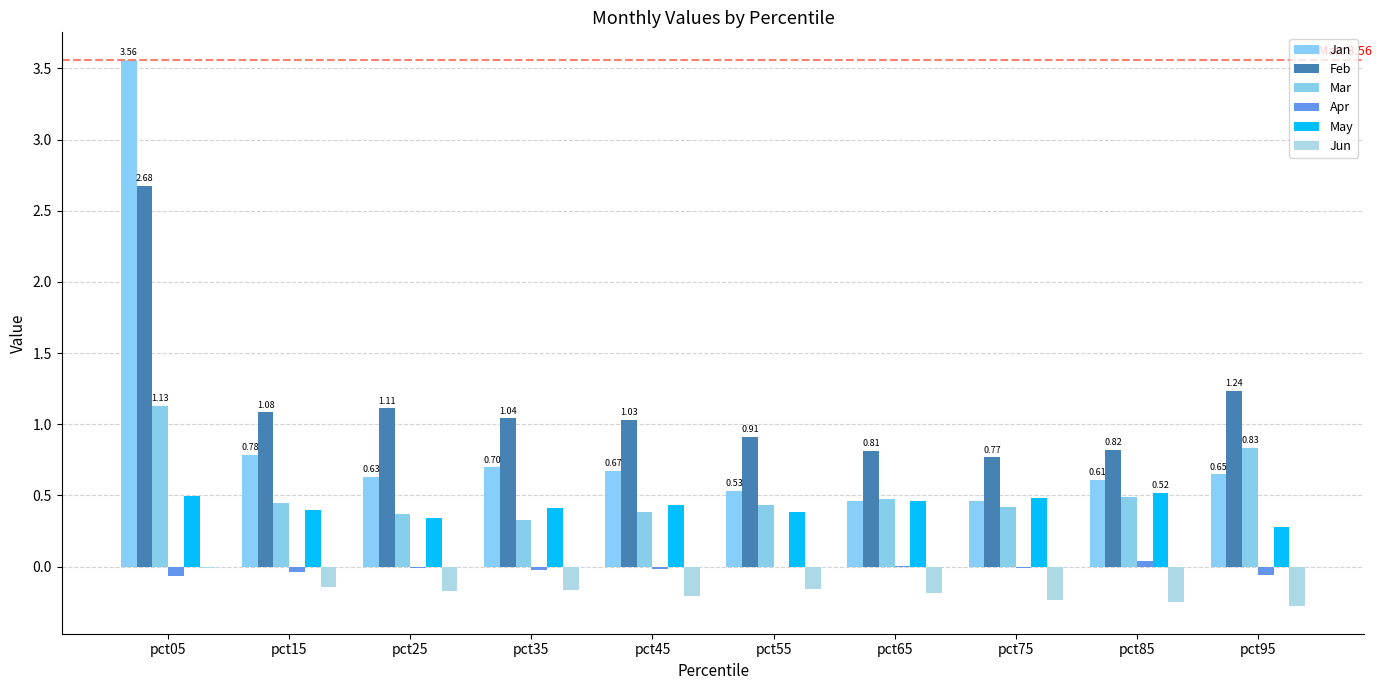

Rank the series by their maximum value, from lowest to highest.

Jun, Apr, May, Mar, Feb, Jan